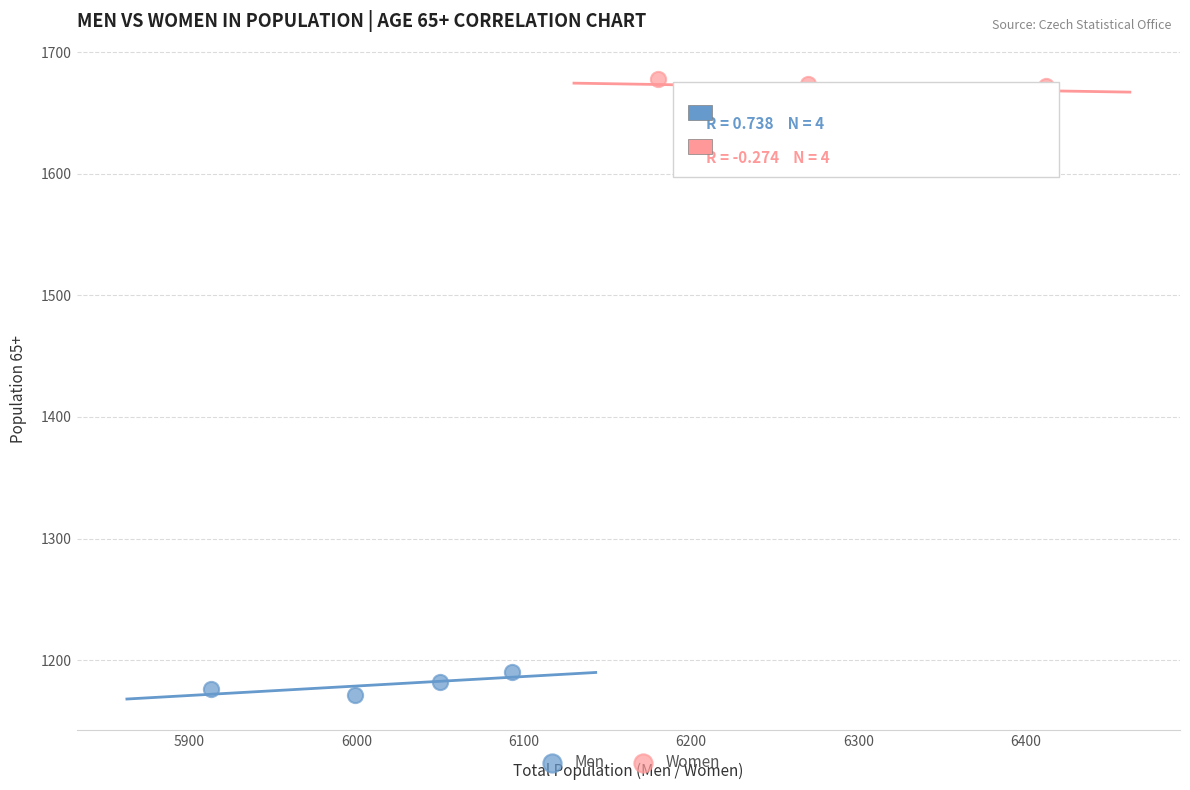

Which series reaches the maximum Y coordinate?

Women